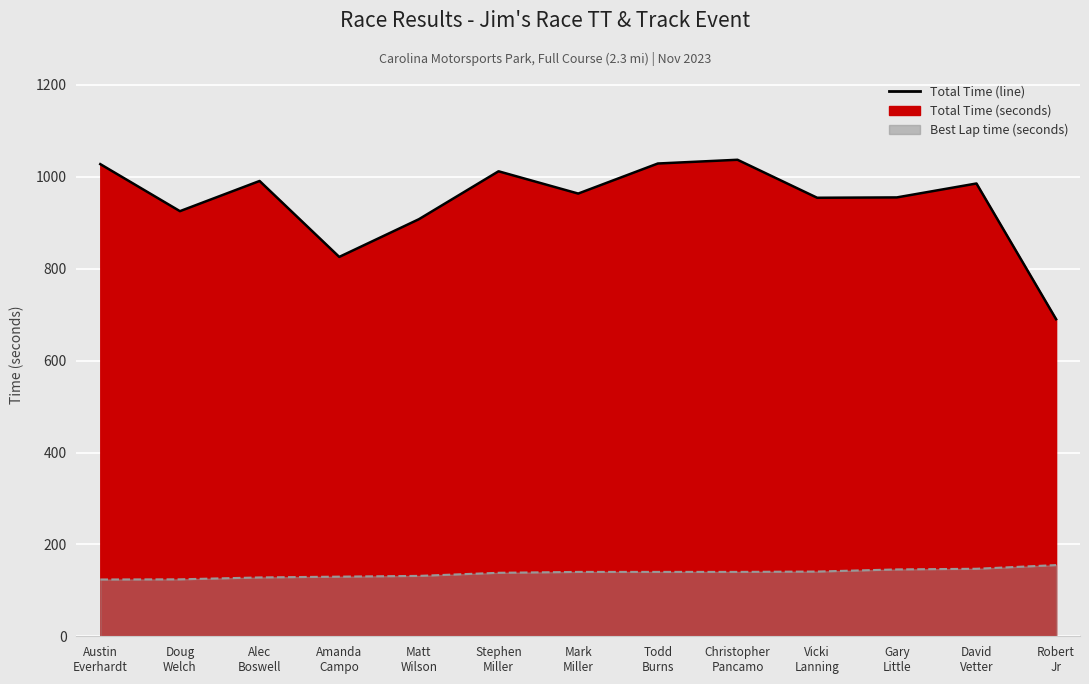

Does the chart display data point markers on the line(s)?

No